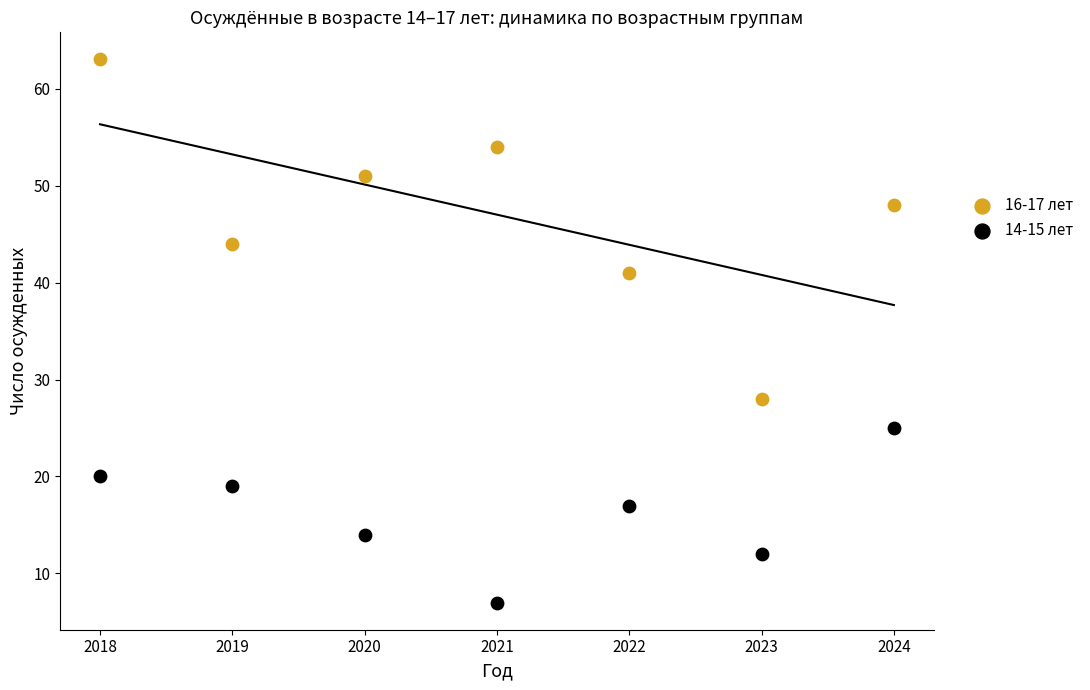

Across all data points, what is the range of Y values (max minus min)?

56